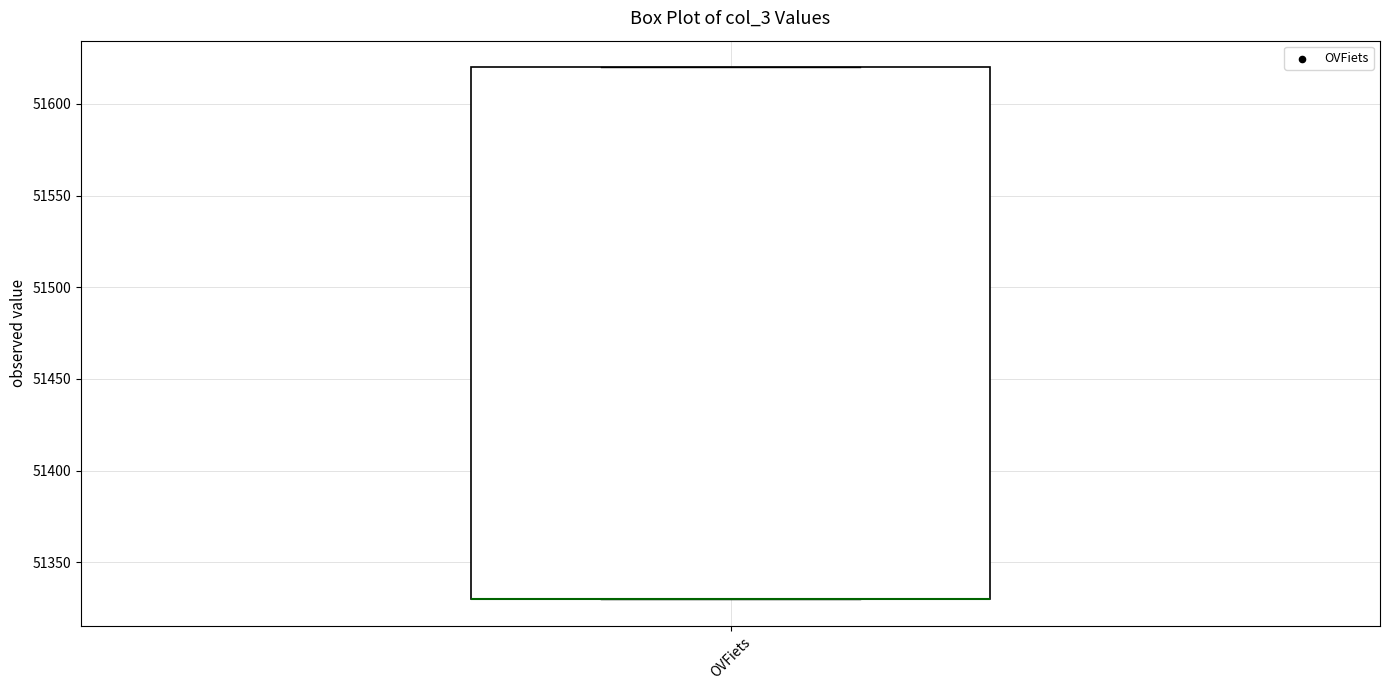

Transcribe this box plot: give where the median line is, the range the box spans, and where the two whiskers end, as read against the y-axis. The values are not printed on the chart, so give them approximately, as read against the axis.

median 51330 (drawn on the box's lower edge), box 51330 to 51620, whiskers 51330 to 51620